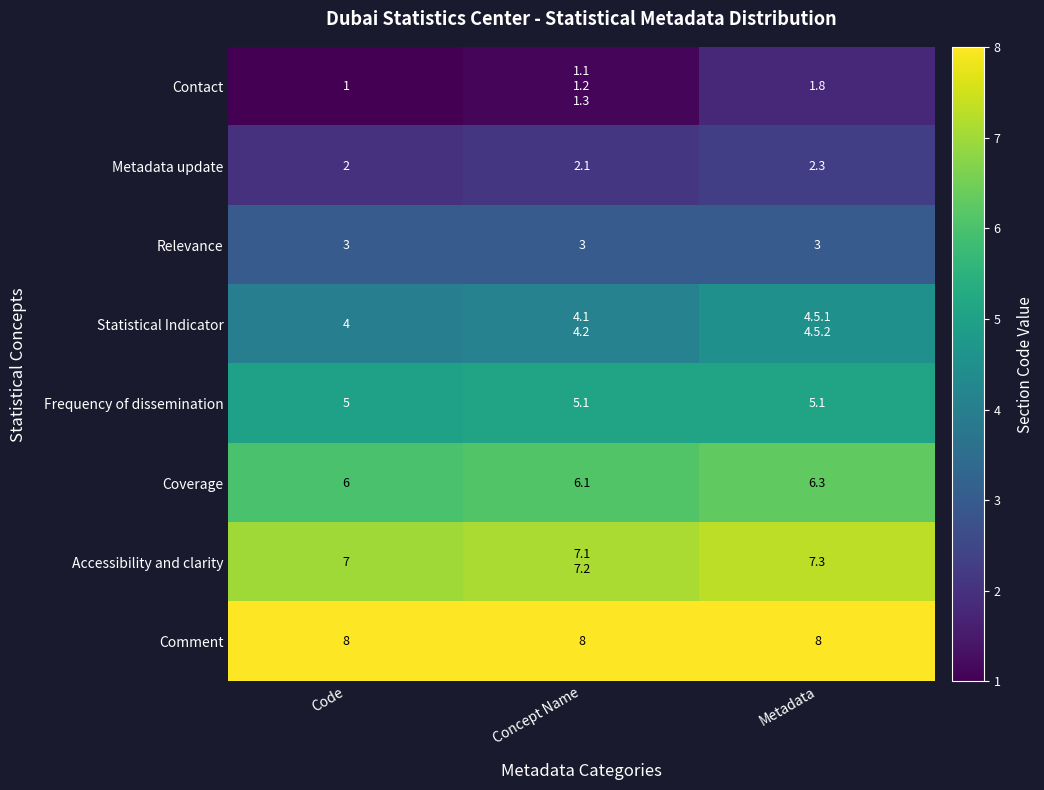

Rank the series at Code from highest to lowest value.

Comment, Accessibility and clarity, Coverage, Frequency of dissemination, Statistical Indicator, Relevance, Metadata update, Contact